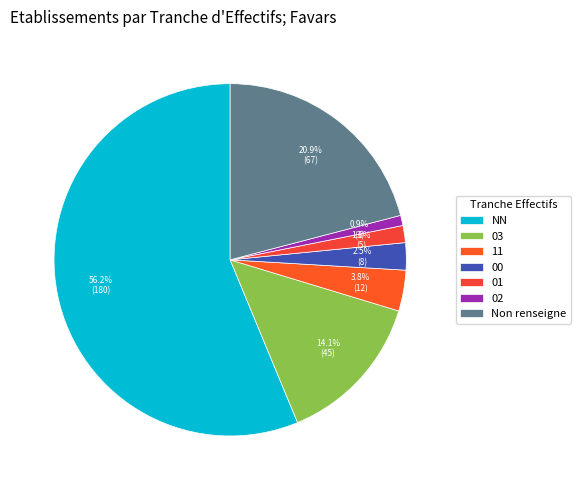

What percentage do 01 and 00 together represent?

4.1%